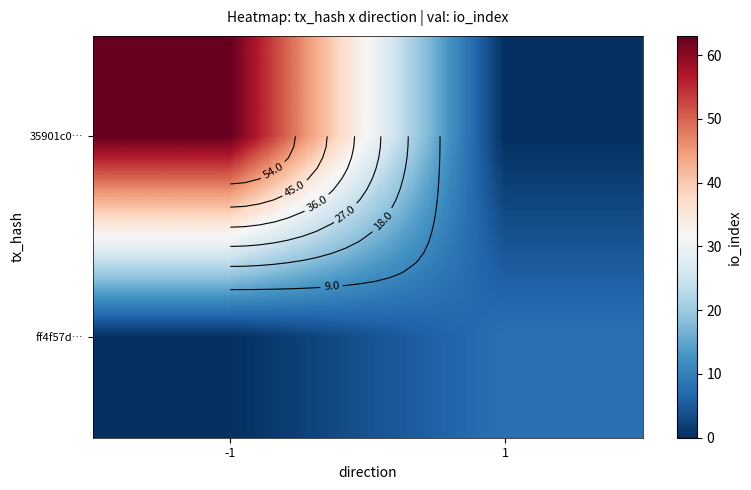

The value of ff4f57d… at -1 is 0. True or false?

True